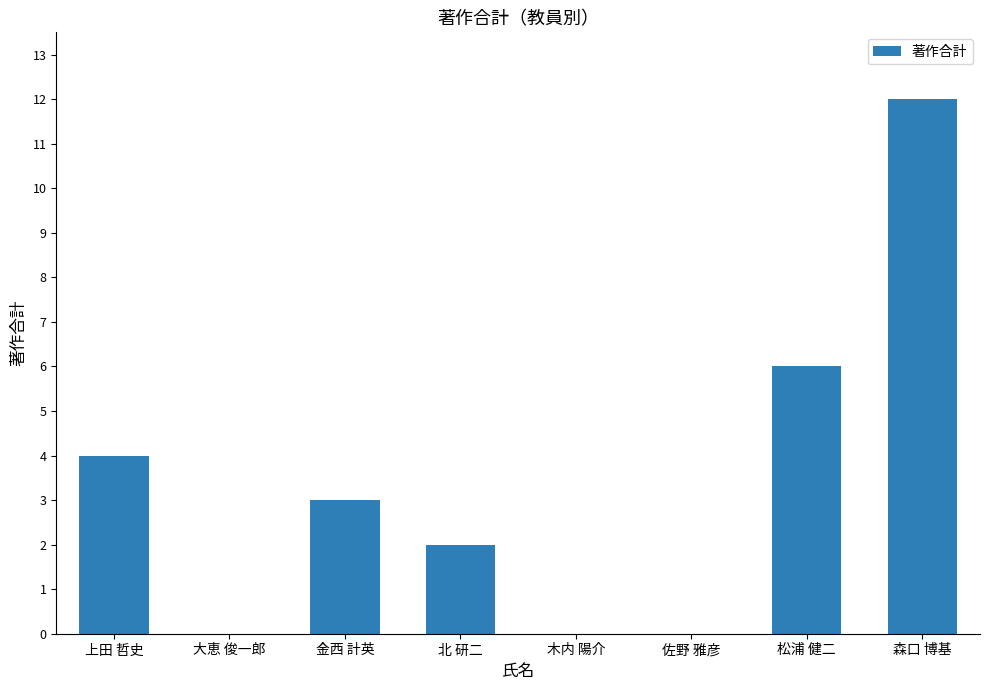

What is the sum of all values?

27